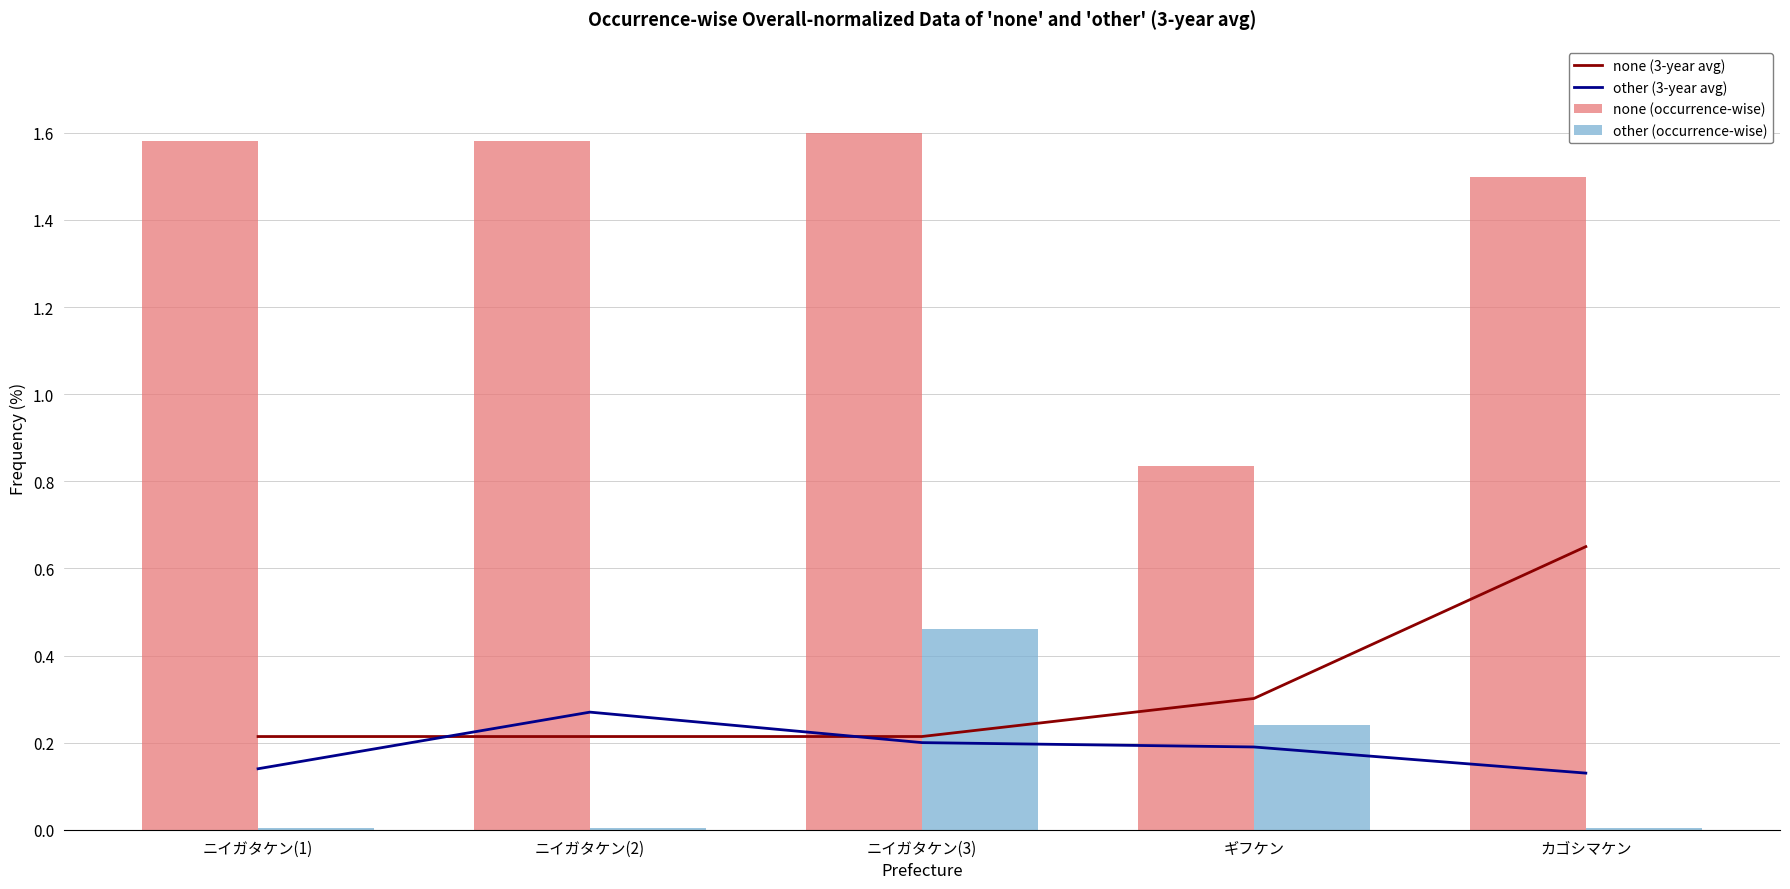

The none (3-year avg) series shows 0.7 at カゴシマケン. True or false?

True